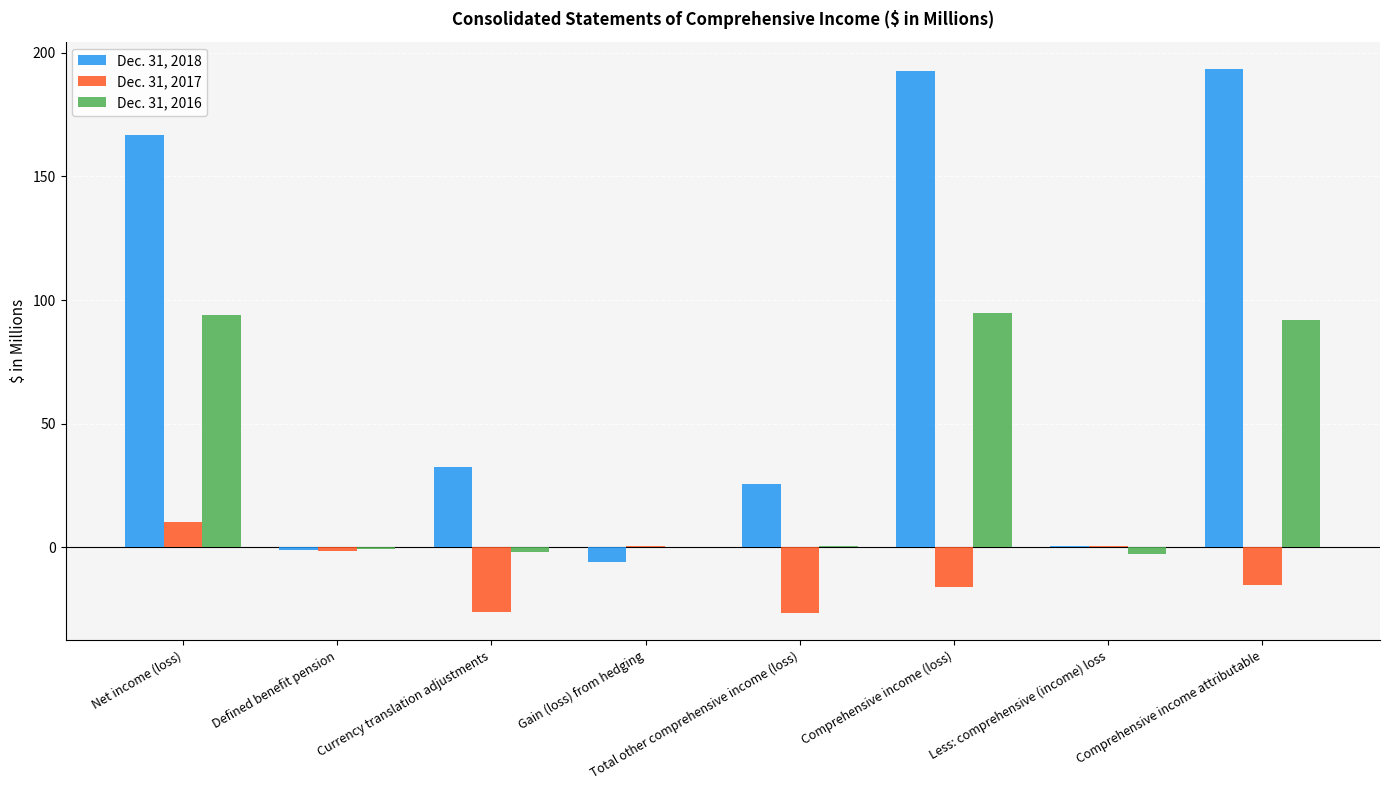

Which series has the largest total across all categories?

Dec. 31, 2018